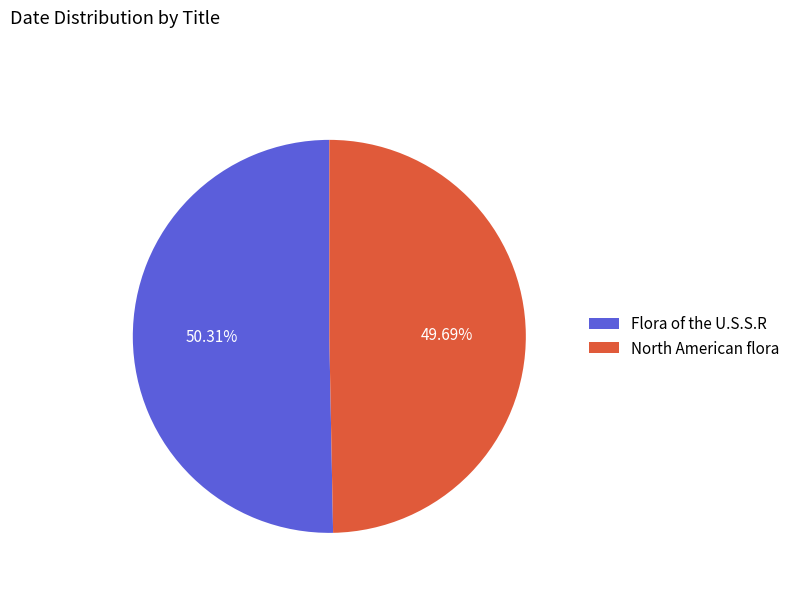

Is Flora of the U.S.S.R the majority of the pie?

Yes